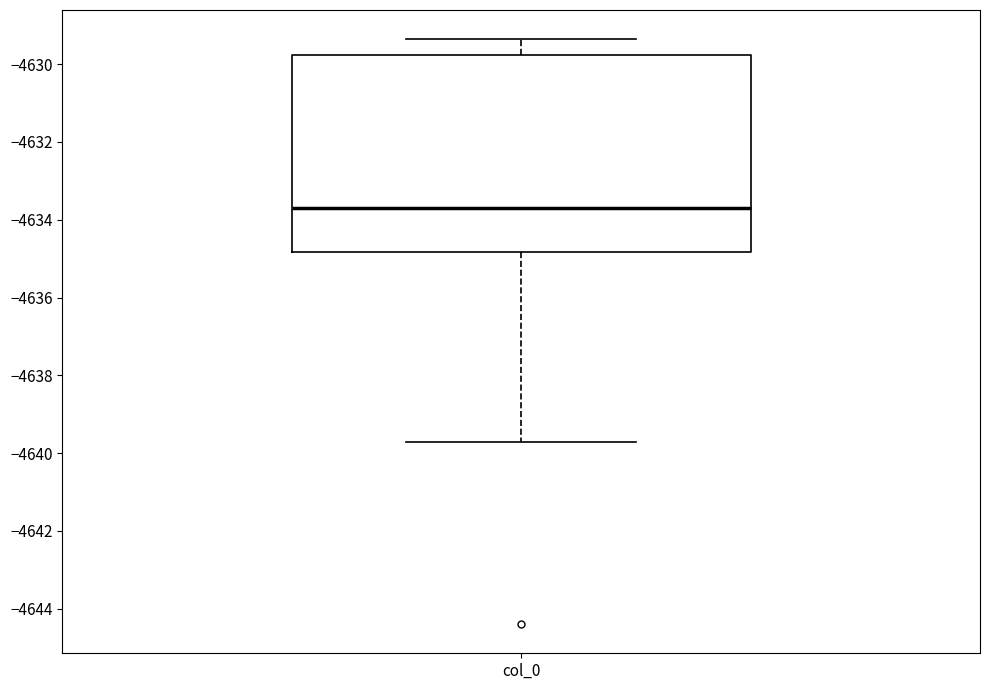

Transcribe this box plot: give where the median line is, the range the box spans, and where the two whiskers end, as read against the y-axis. The values are not printed on the chart, so give them approximately, as read against the axis.

median -4633.6, box -4634.8 to -4629.8, whiskers -4639.8 to -4629.4